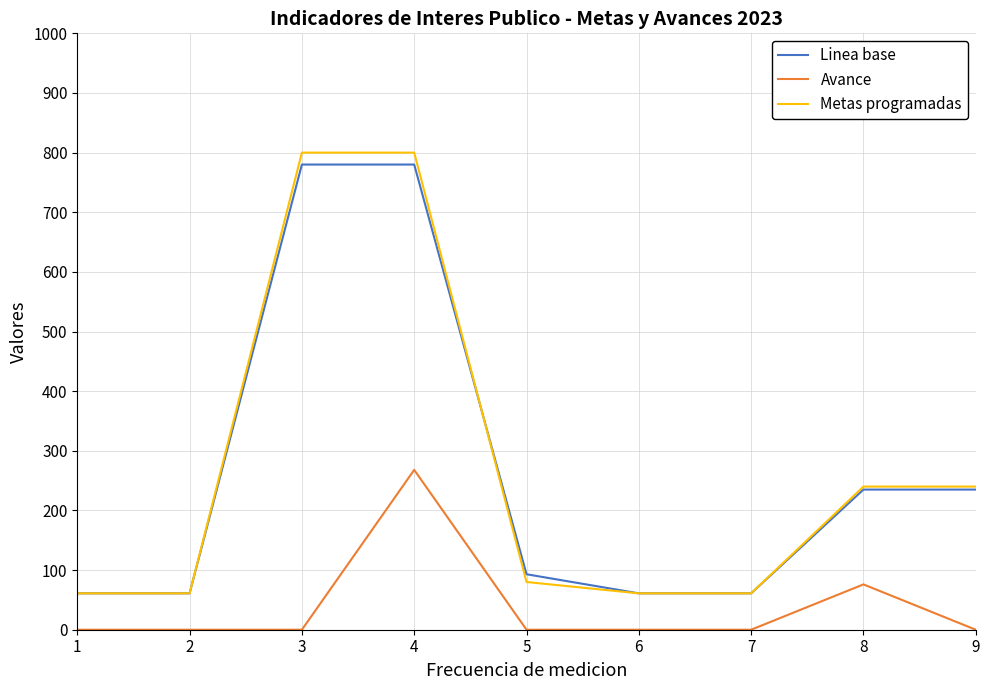

Which series has the largest range (max minus min)?

Metas programadas